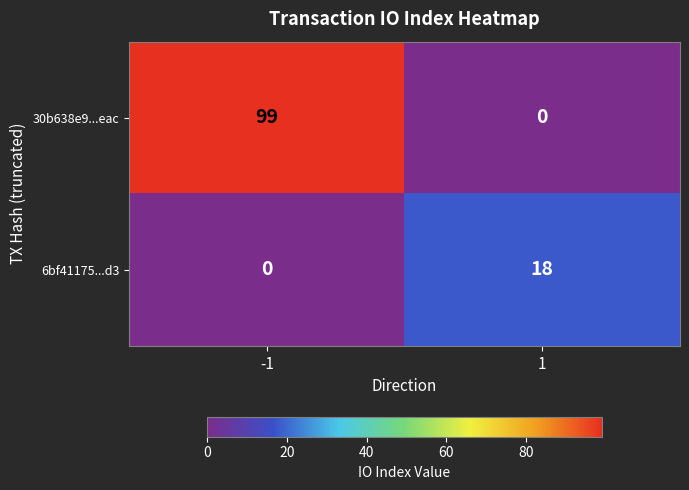

What is the maximum value for 30b638e9...eac?

99